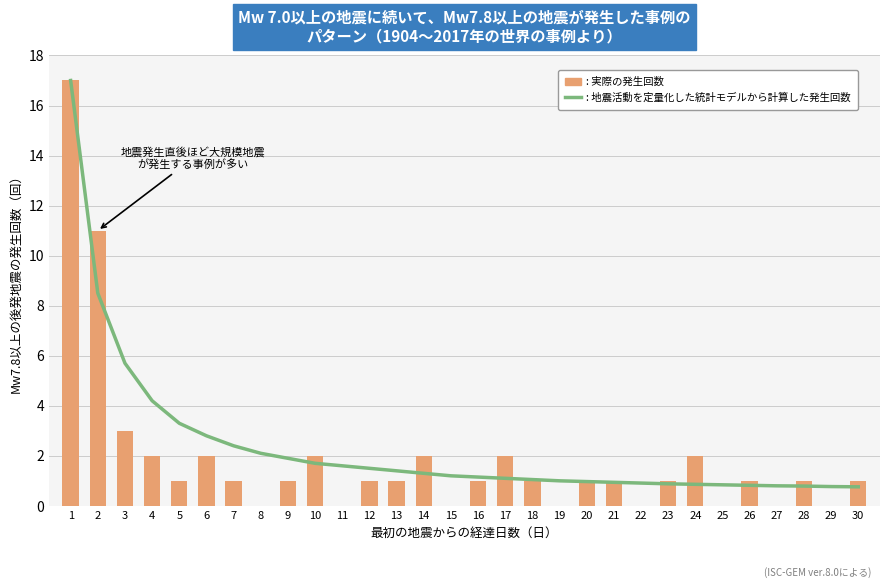

What is the greatest value displayed?

17.0